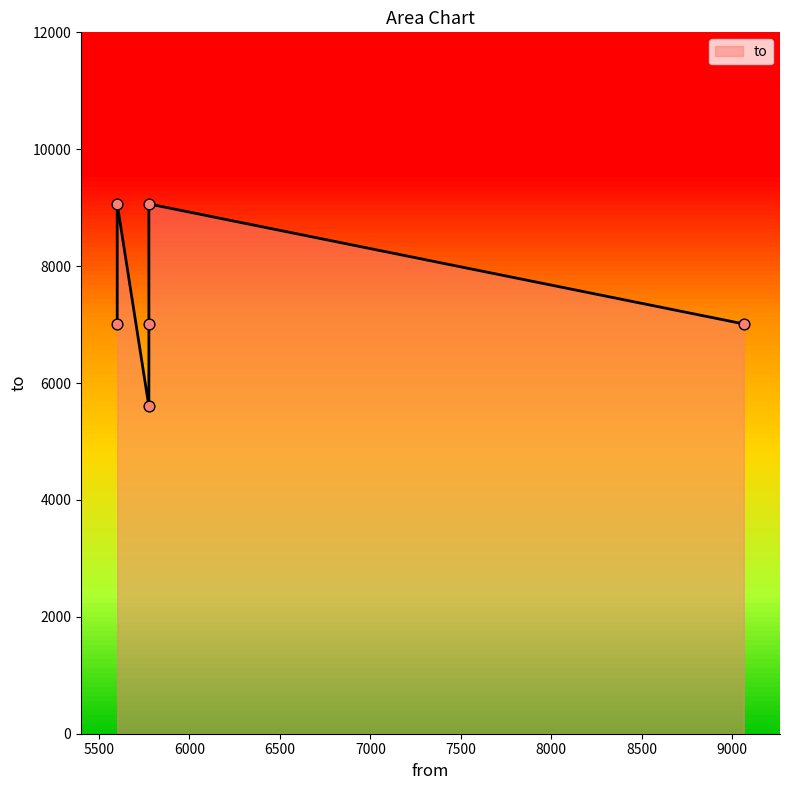

What is the change in value from 5601 to 5776?

-1410